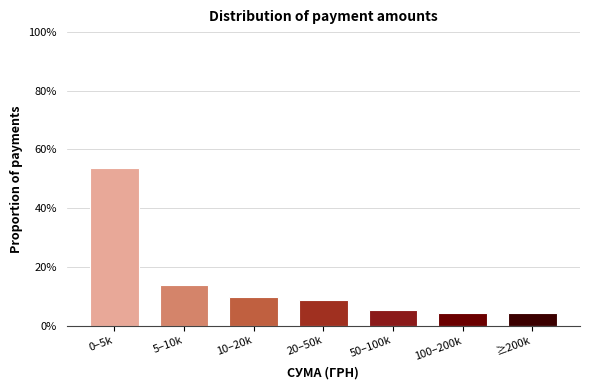

Reading left to right, list all the values displayed in this chart.

53.8	14.0	9.7	8.6	5.4	4.3	4.3